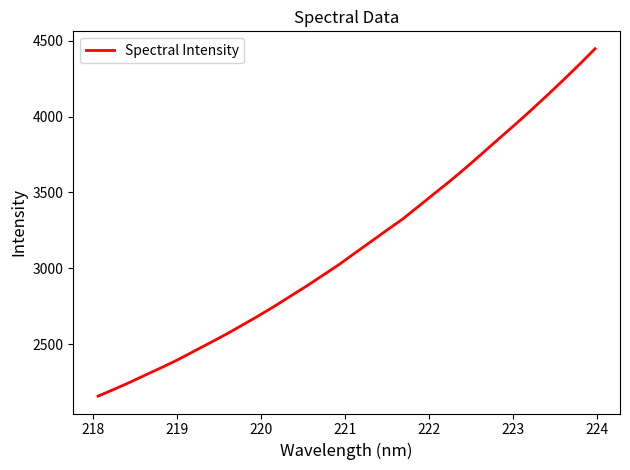

What is the minimum value shown in the chart?

2157.8